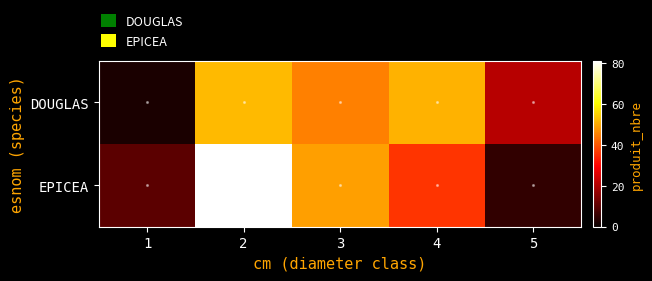

Which label corresponds to the largest value in the chart?

2